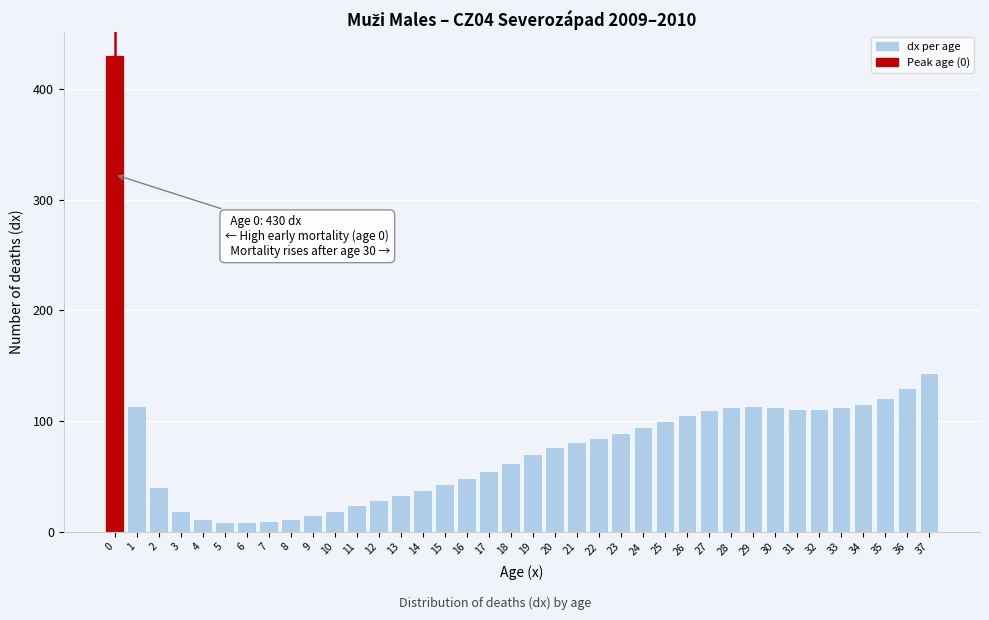

The value at 1 is 160.1. True or false?

False